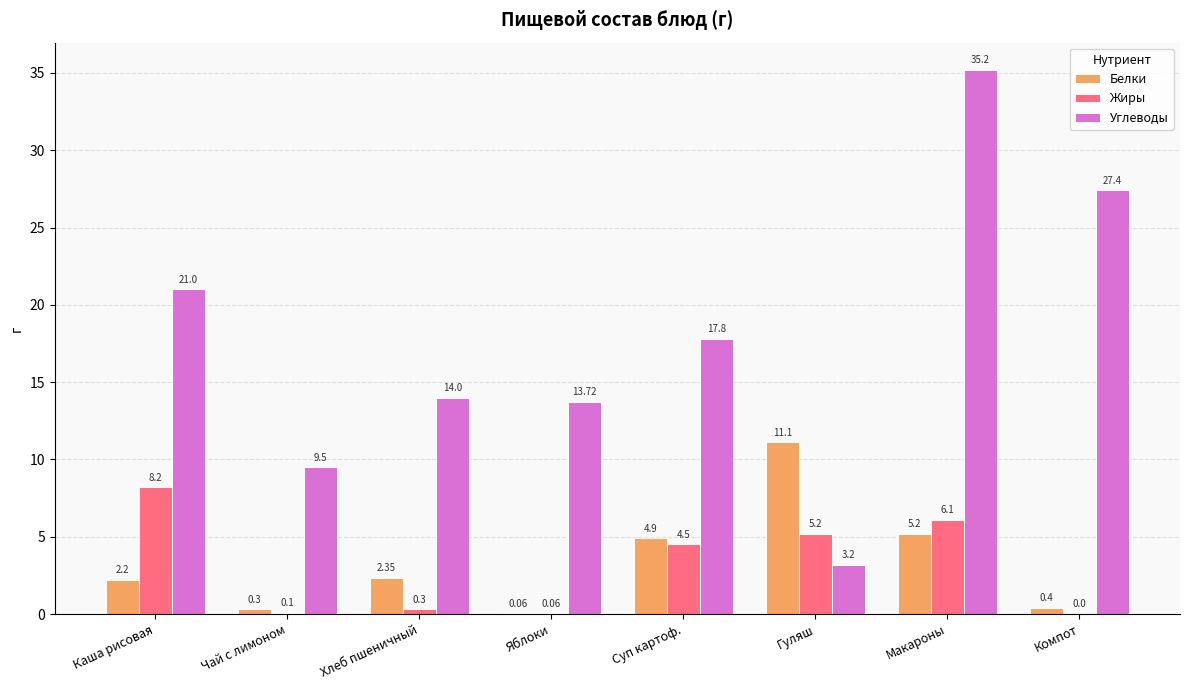

Where is Углеводы nearest to the value 19?

Суп картоф.